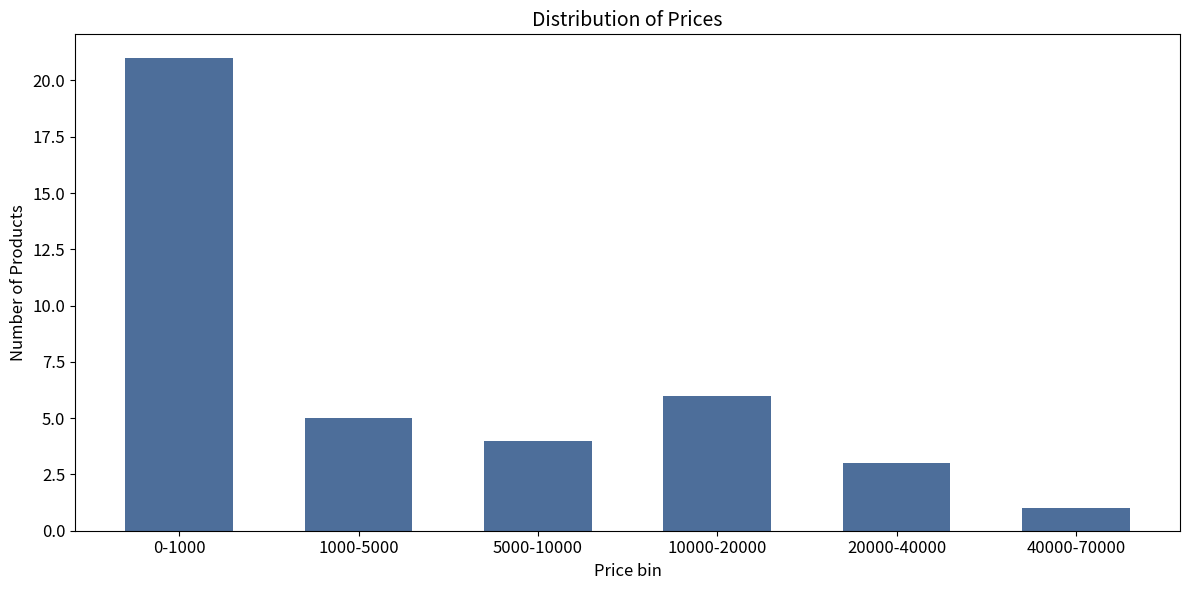

Reading left to right, extract all data points from this chart.

21	5	4	6	3	1